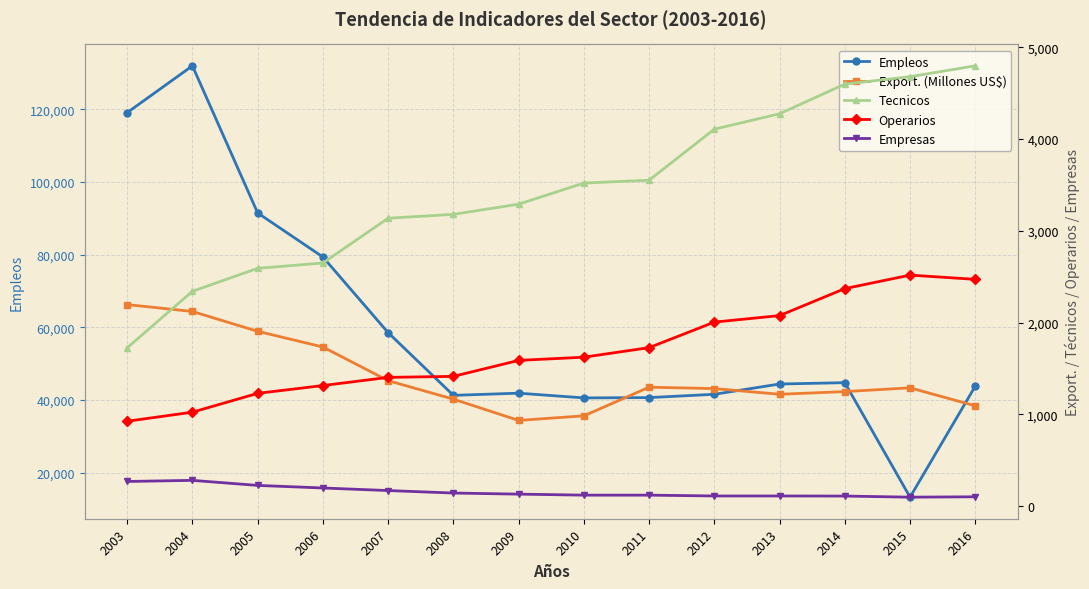

Reading left to right, list all the values displayed in this chart.

Empleos: 2003=119101	2004=131978	2005=91491	2006=79365	2007=58546	2008=41285	2009=41882	2010=40580	2011=40666	2012=41575	2013=44406	2014=44774	2015=13260	2016=43824
Export. (Millones US$): 2003=2196	2004=2121	2005=1905	2006=1734	2007=1367	2008=1166	2009=934	2010=984	2011=1296	2012=1281	2013=1219	2014=1248	2015=1289	2016=1093
Tecnicos: 2003=1725	2004=2341	2005=2591	2006=2649	2007=3137	2008=3179	2009=3290	2010=3520	2011=3551	2012=4107	2013=4275	2014=4598	2015=4679	2016=4797
Operarios: 2003=925	2004=1024	2005=1229	2006=1314	2007=1403	2008=1414	2009=1588	2010=1623	2011=1727	2012=2005	2013=2076	2014=2370	2015=2517	2016=2471
Empresas: 2003=269	2004=281	2005=226	2006=198	2007=170	2008=143	2009=131	2010=120	2011=120	2012=111	2013=111	2014=110	2015=98	2016=102